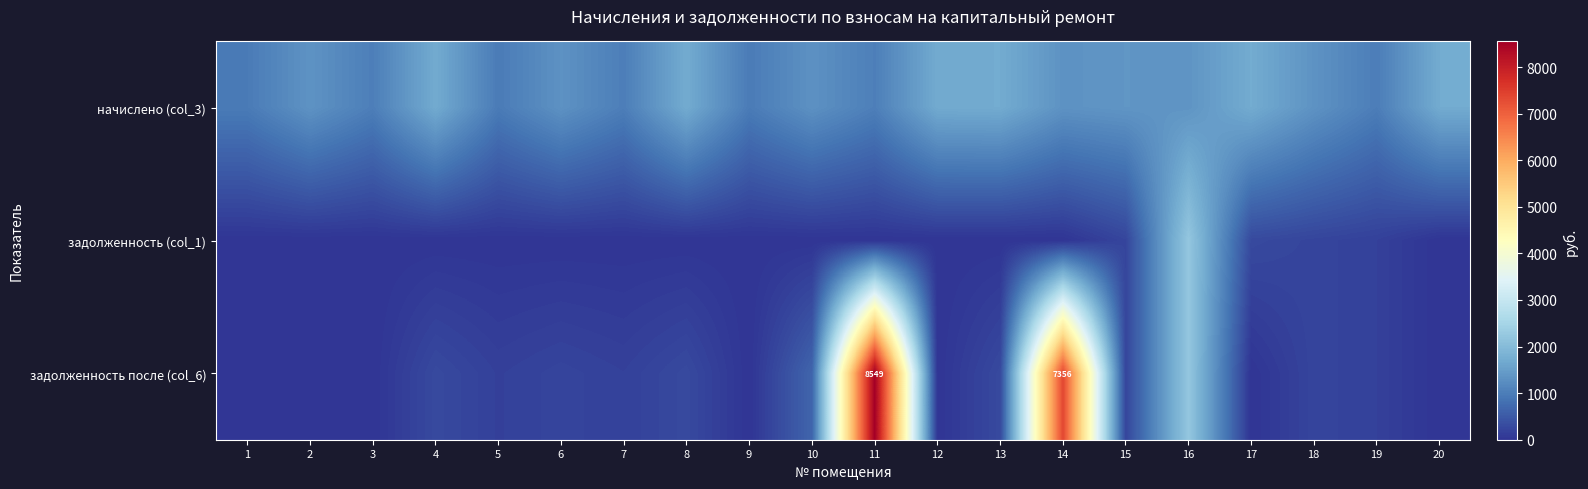

What is the total value across all series at 3?

1017.6